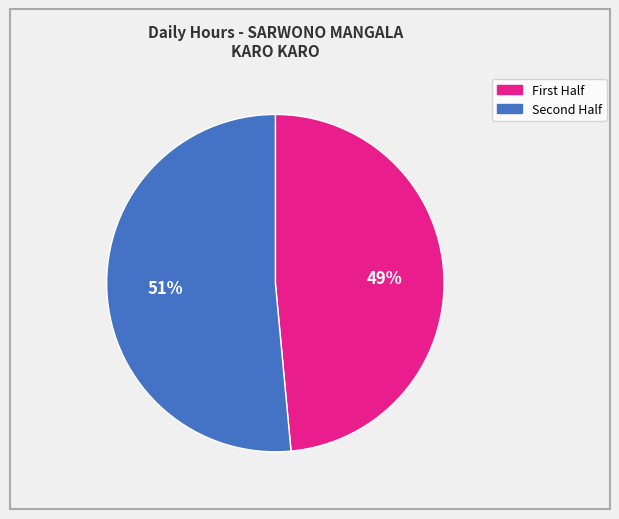

To the nearest percent, what is the average slice percentage?

50%